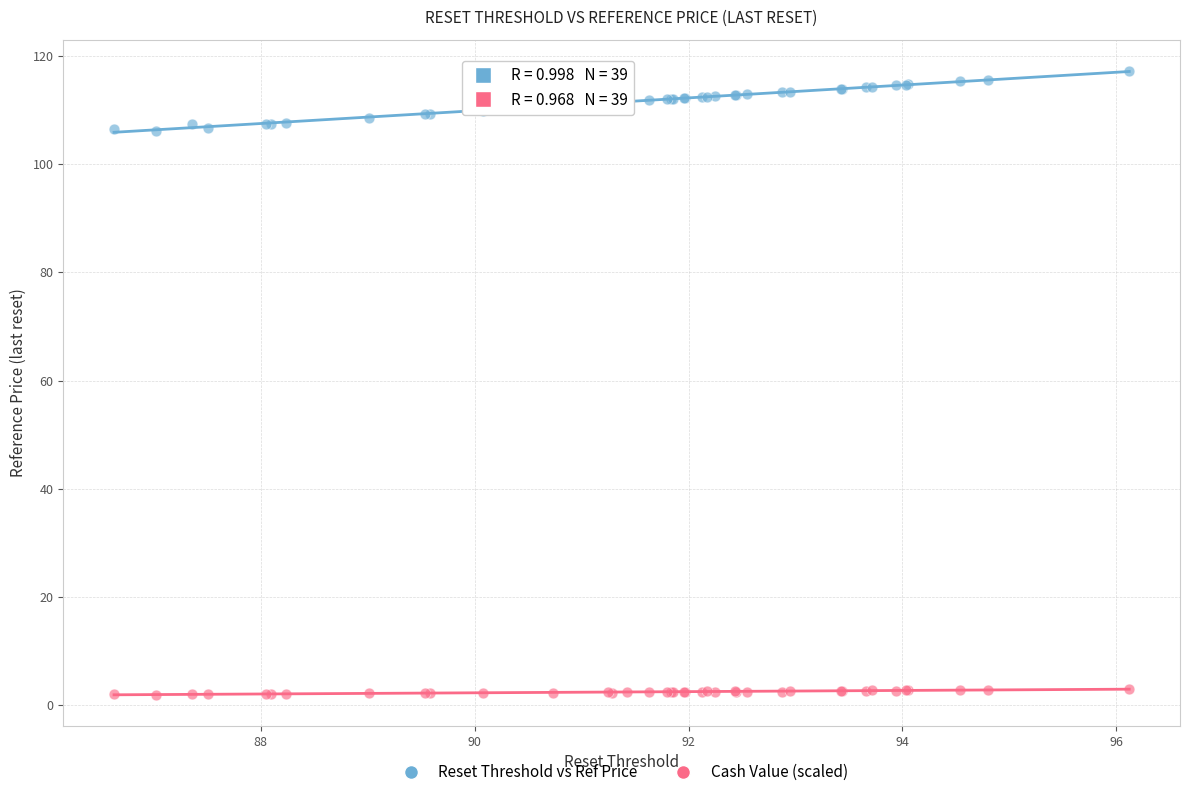

Which series contains the highest Y value?

Reset Threshold vs Ref Price